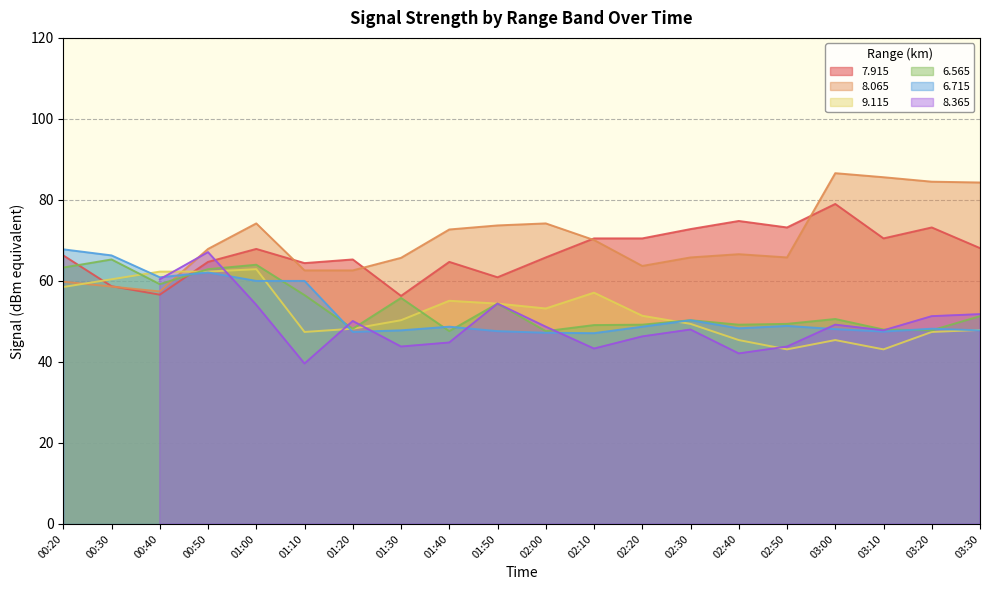

At which label does   6.715 reach its peak?

00:20